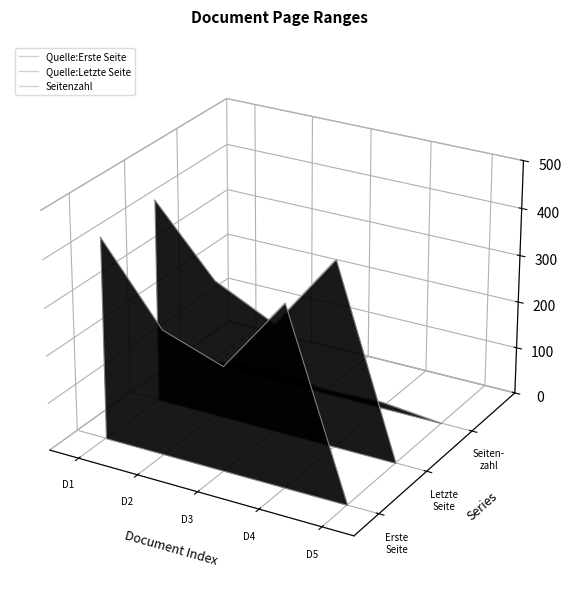

Where do Quelle:Letzte Seite and Seitenzahl first cross each other?

D4 and D5